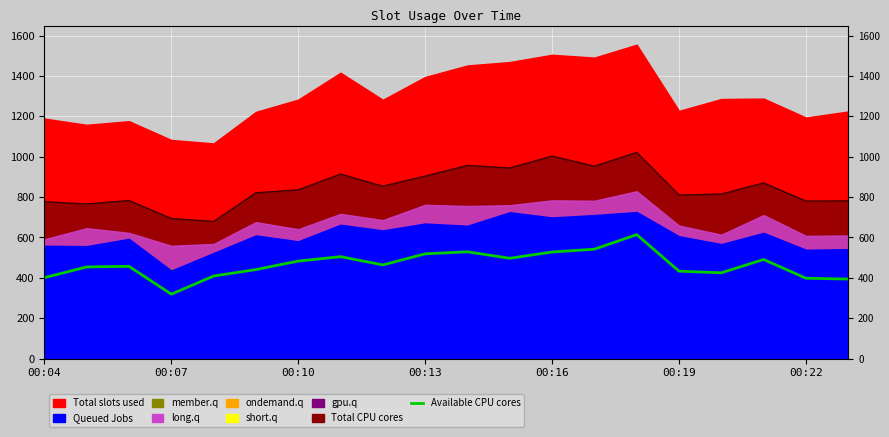

What is the sum of all values?

9303